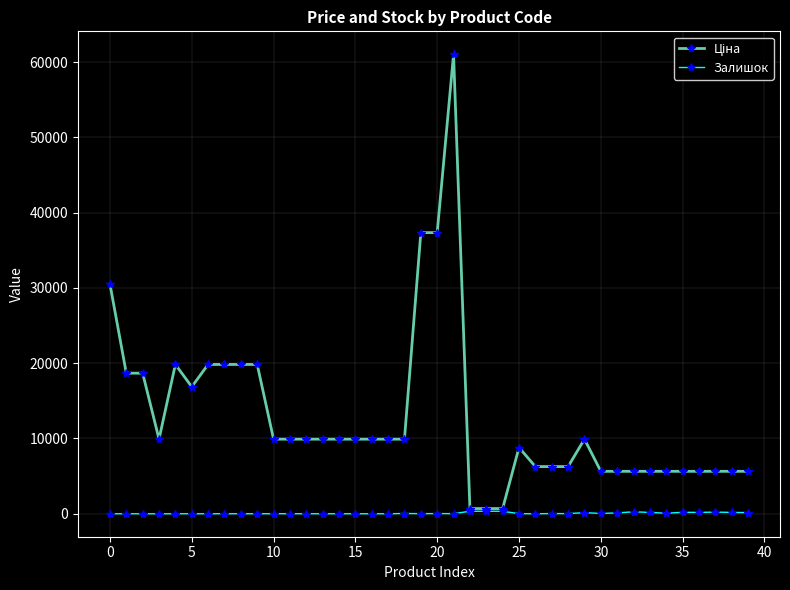

At how many categories does at least one series exceed 3409?

37